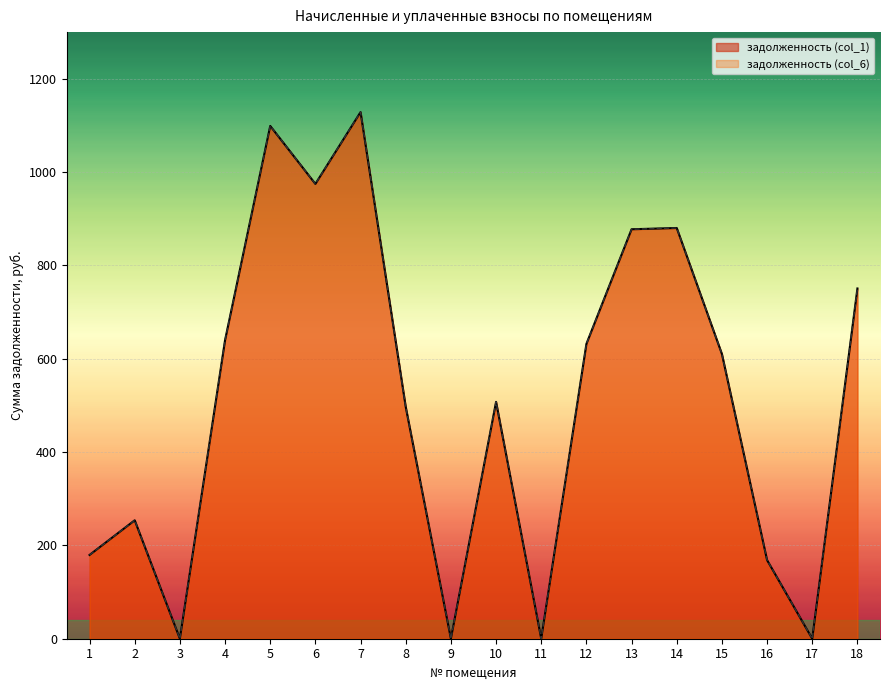

How many values in the задолженность (col_1) series exceed 610?

9